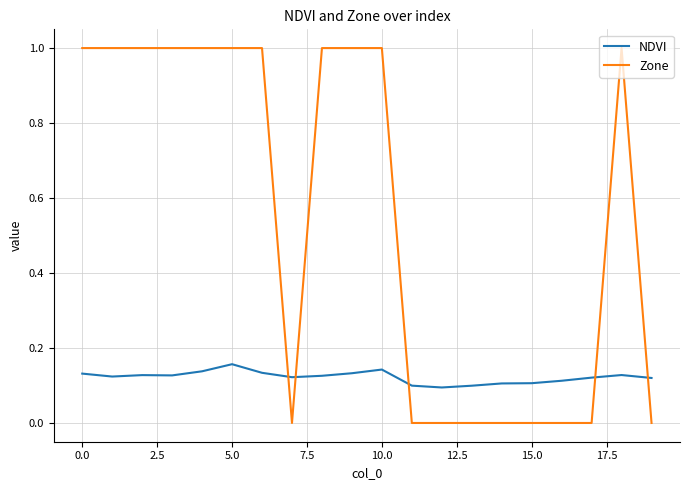

What is the average value of the Zone series?

0.6